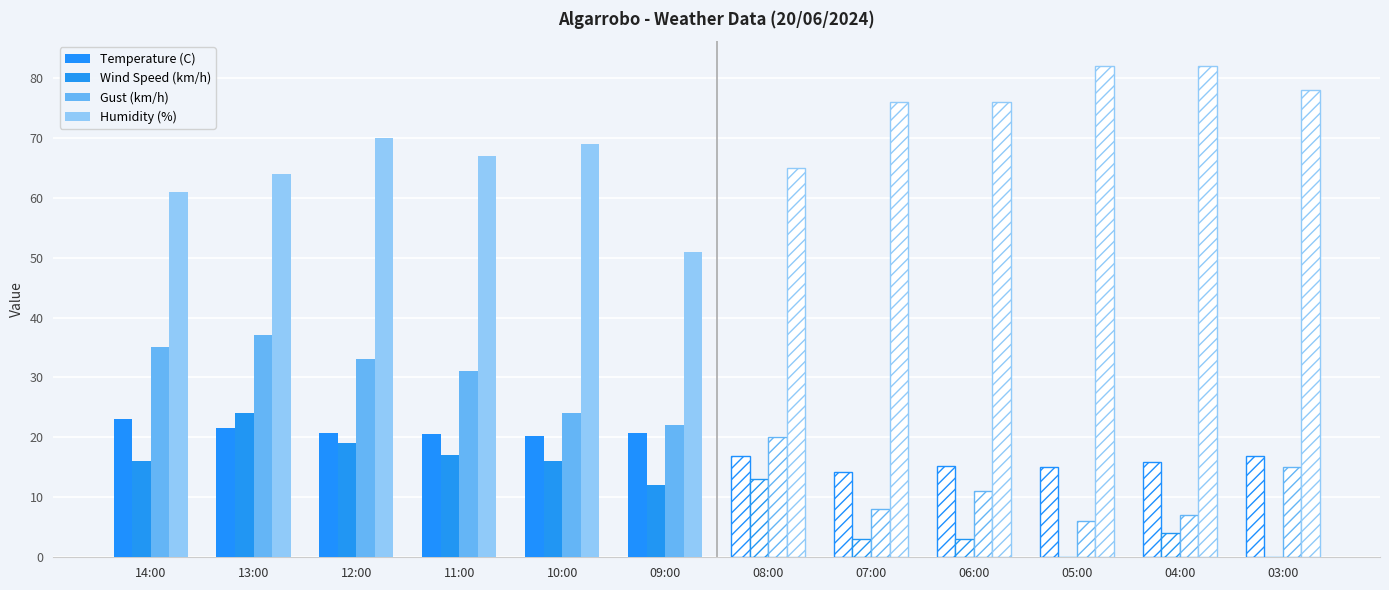

Which series has the largest total across all categories?

Humidity (%)